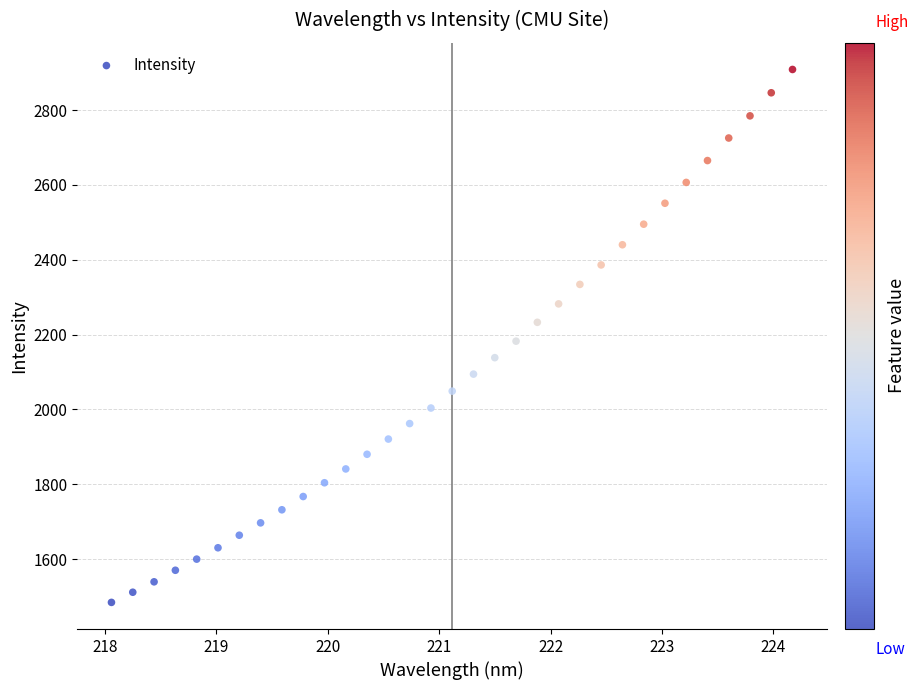

What is the range of X values (max minus min)?

6.1